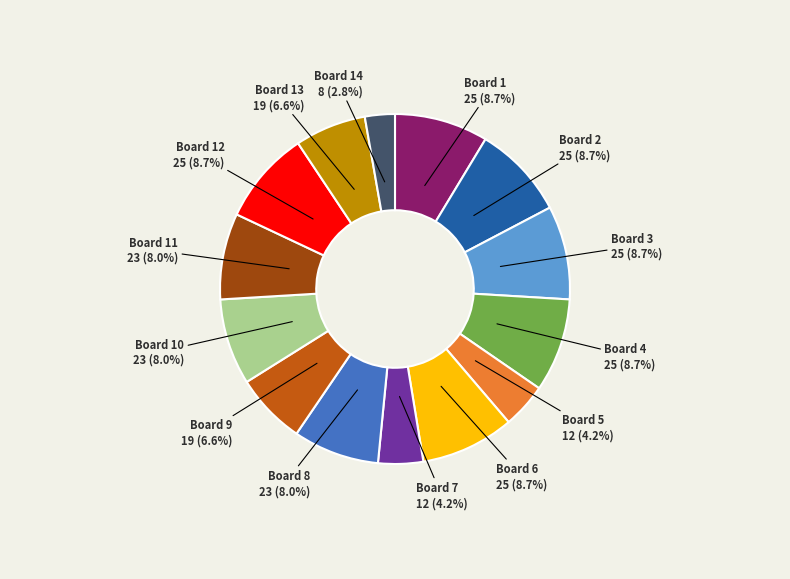

Is there a majority slice in this chart?

No